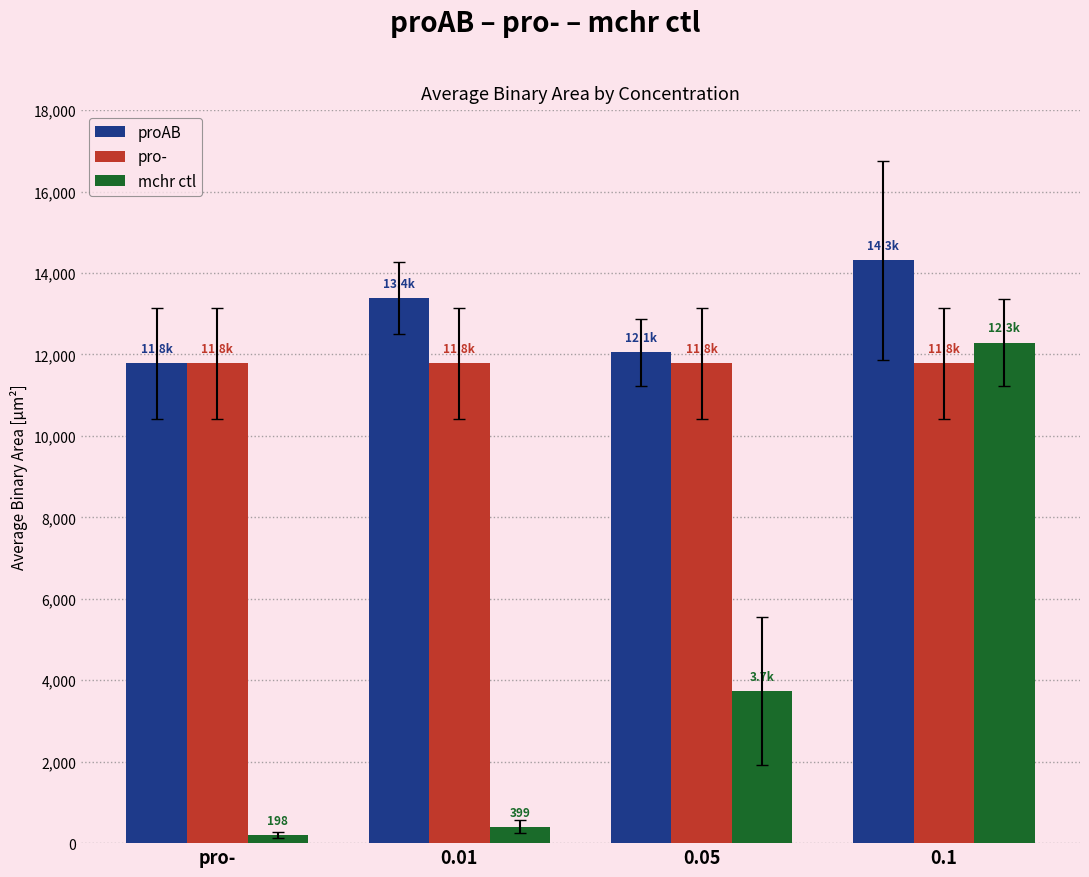

The value of proAB at 0.1 is 6844.5. True or false?

False